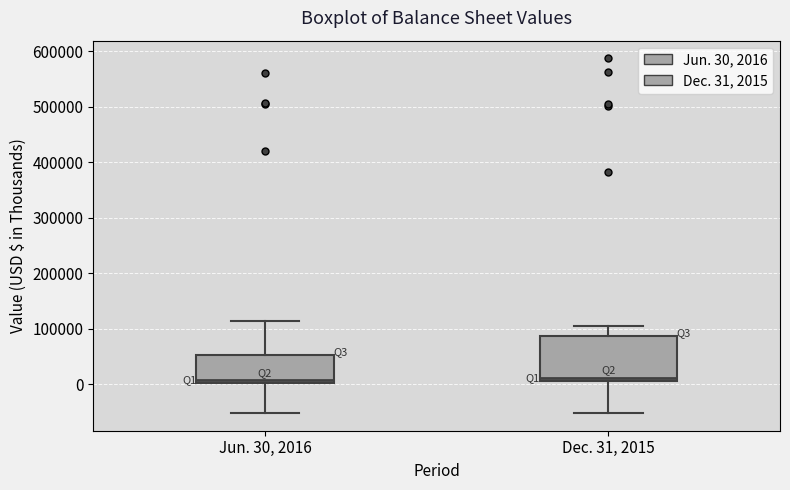

Reading left to right, transcribe this box plot: for each box, give where its median line is, the range the box spans, and where its two whiskers end, as read against the y-axis. The values are not printed on the chart, so give them approximately, as read against the axis.

Jun. 30, 2016: median 10000, box 0 to 50000, whiskers -50000 to 110000
Dec. 31, 2015: median 10000 (just above the box's lower edge), box 10000 to 90000, whiskers -50000 to 100000